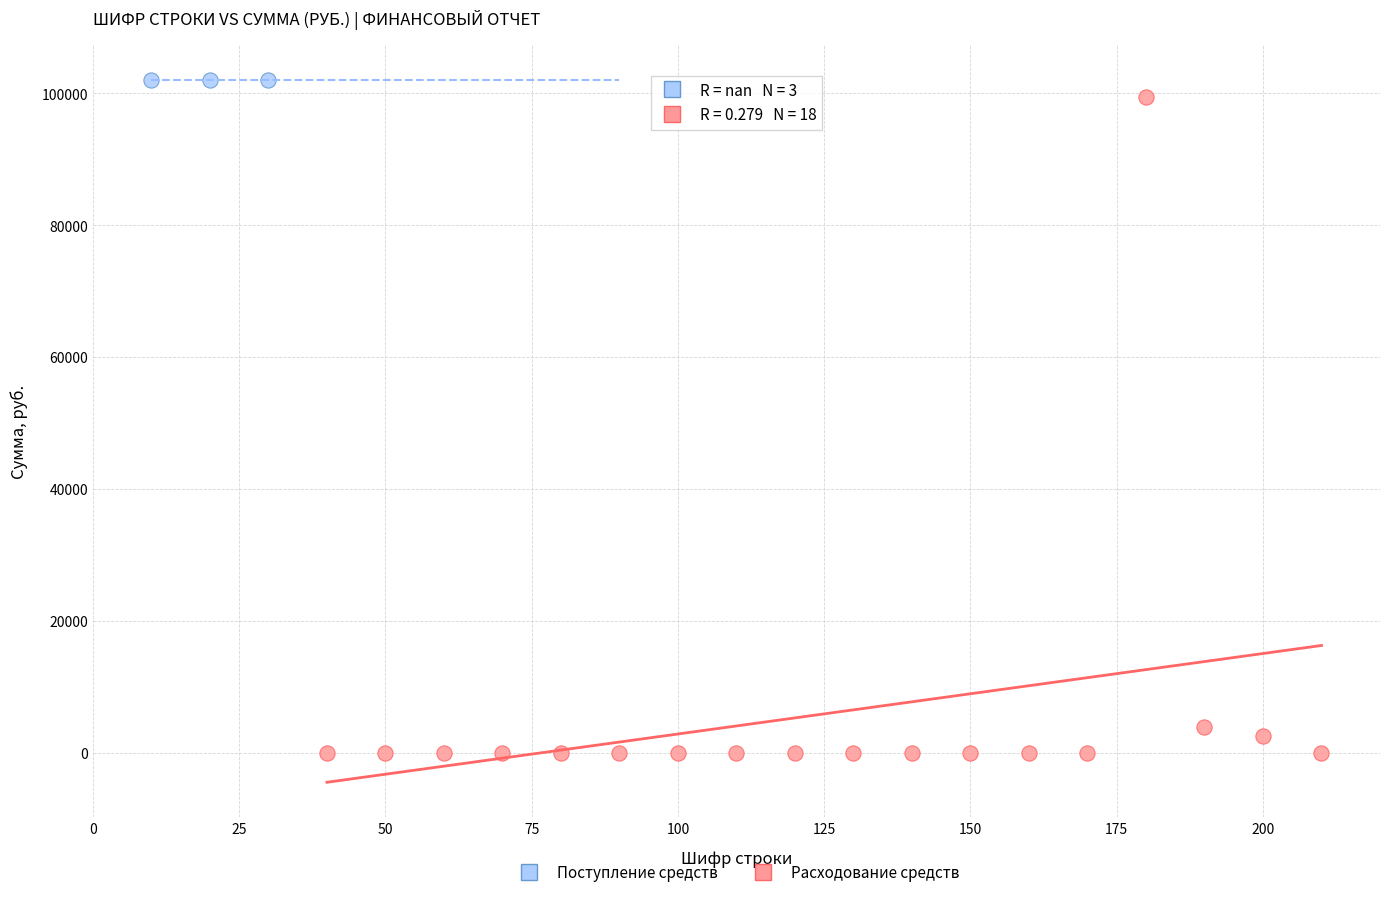

Which series contains the lowest Y value?

Расходование средств